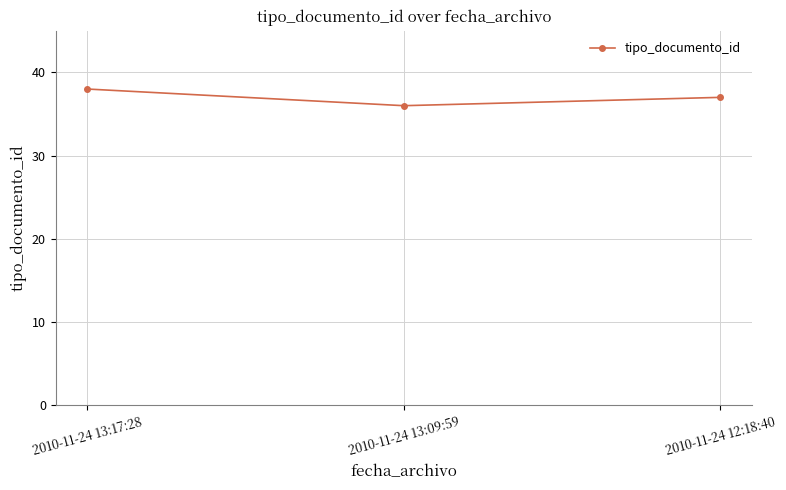

Does the chart display data point markers on the line(s)?

Yes